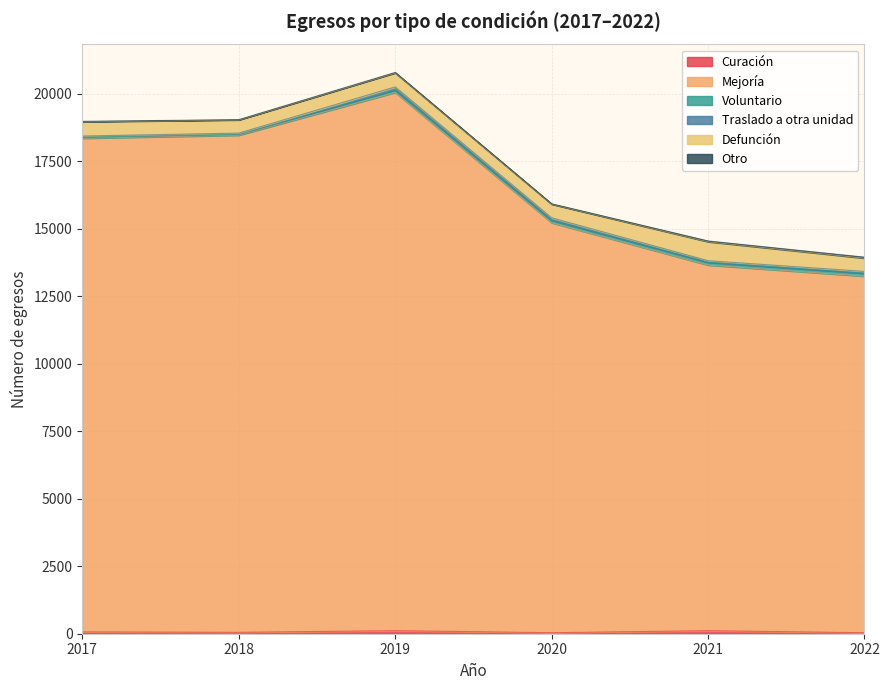

Reading right to left, transcribe all the data shown in this chart.

Curación: 37	113	38	114	52	68
Mejoría: 13208	13544	15187	19939	18416	18287
Voluntario: 111	105	92	94	32	44
Traslado a otra unidad: 67	58	91	111	47	40
Defunción: 492	703	505	520	489	528
Otro: 35	27	14	17	9	16